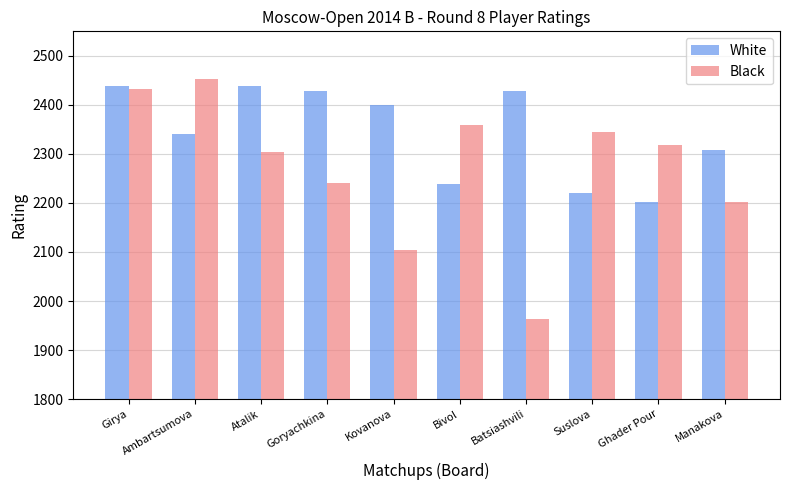

Which series has the largest range (max minus min)?

Black